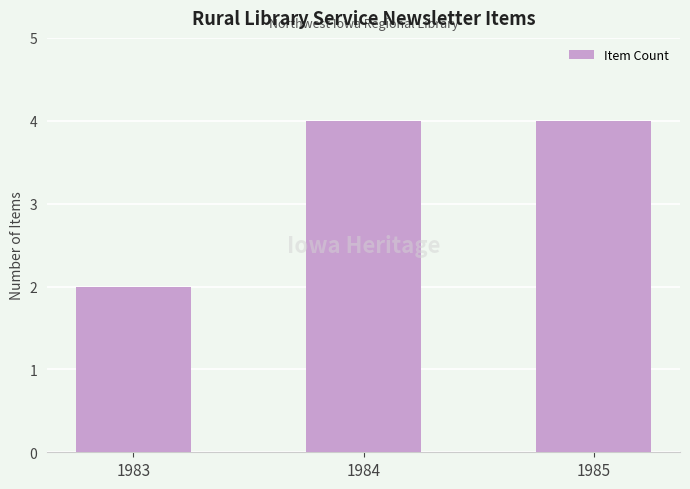

Count the number of categories in the chart.

3